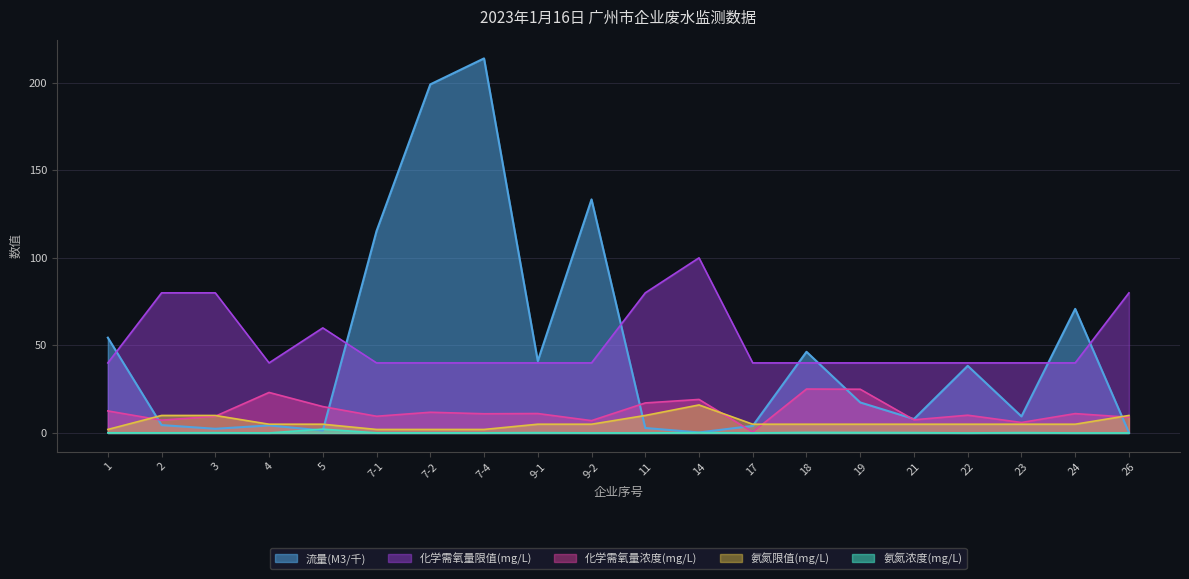

What is the approximate value of 氨氮浓度(mg/L) at 19?

0.3